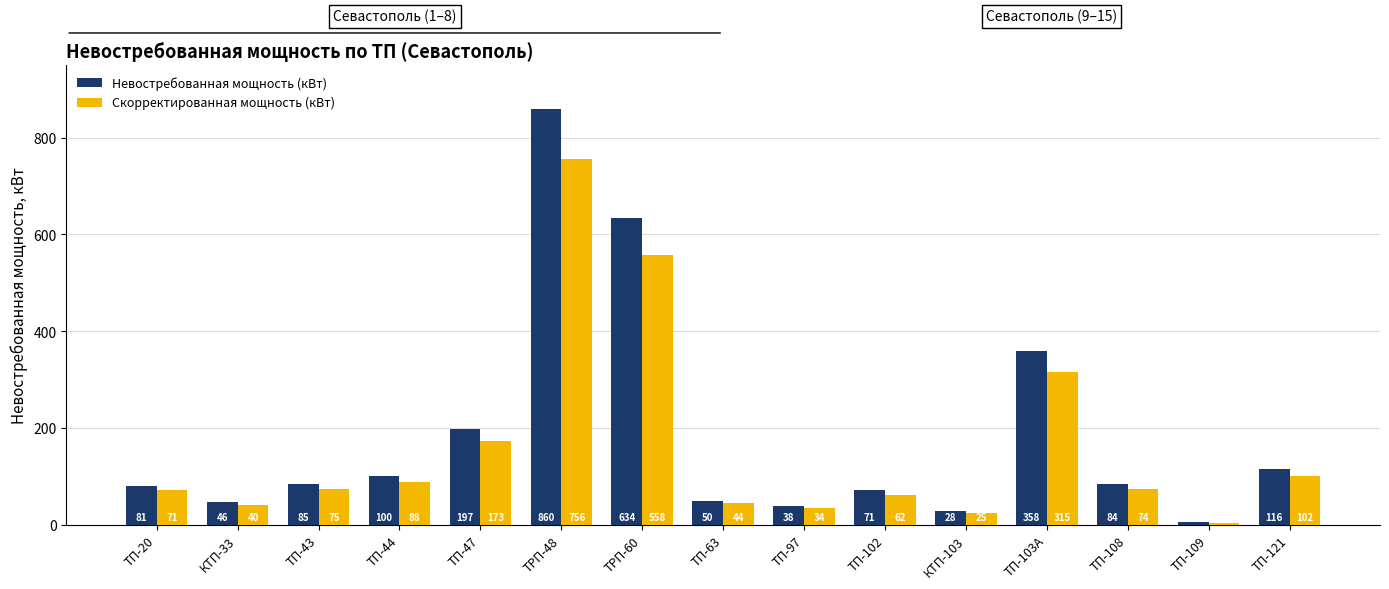

Which series has the largest range (max minus min)?

Невостребованная мощность (кВт)